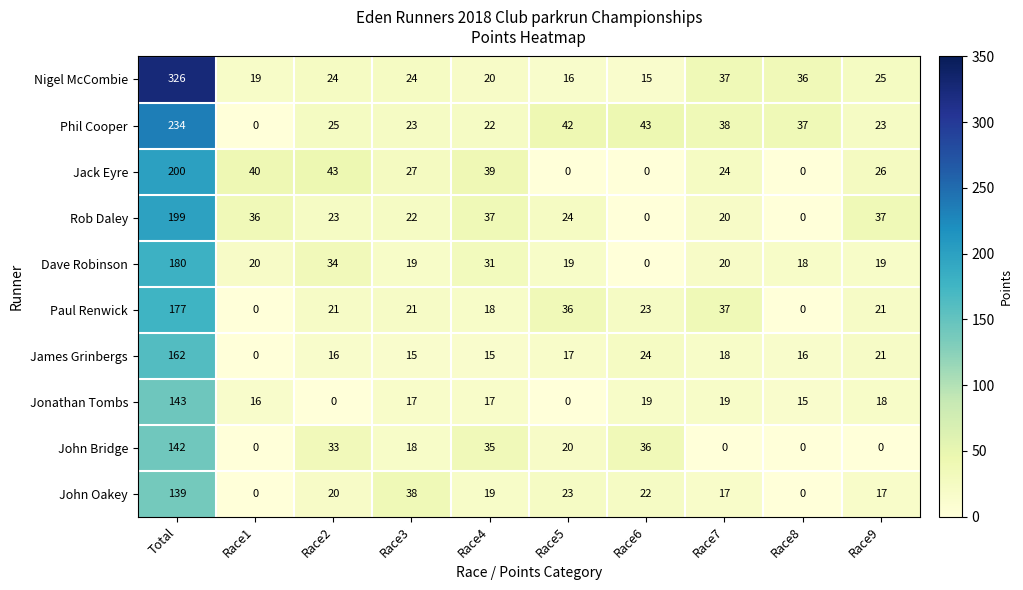

What is the total value across all series at Race7?

230